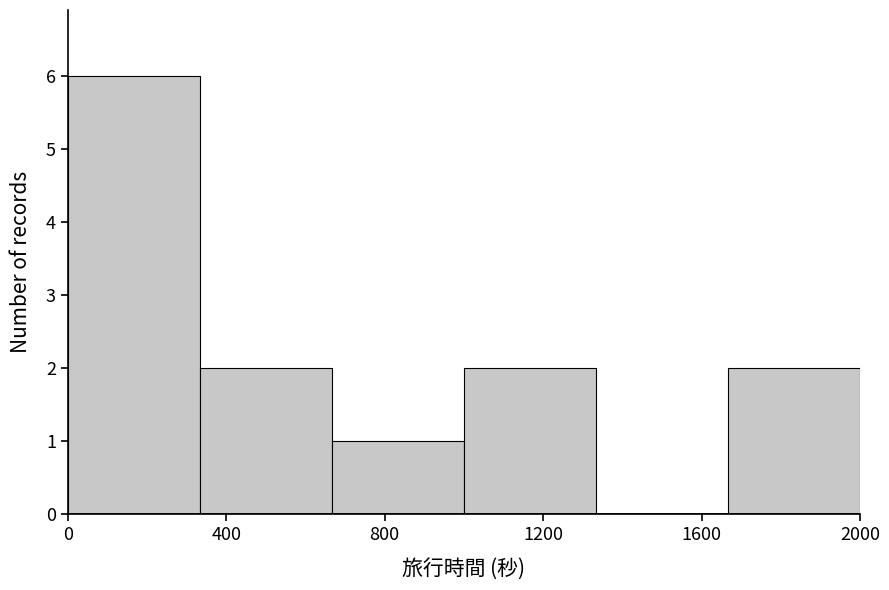

Reading left to right, list every bar in this chart as the range it spans on the x-axis followed by its height. Neither the bar edges nor the heights are printed on the chart, so give them approximately, as read against the axes.

0 to 350: 6
350 to 650: 2
650 to 1000: 1
1000 to 1350: 2
1350 to 1650: 0
1650 to 2000: 2